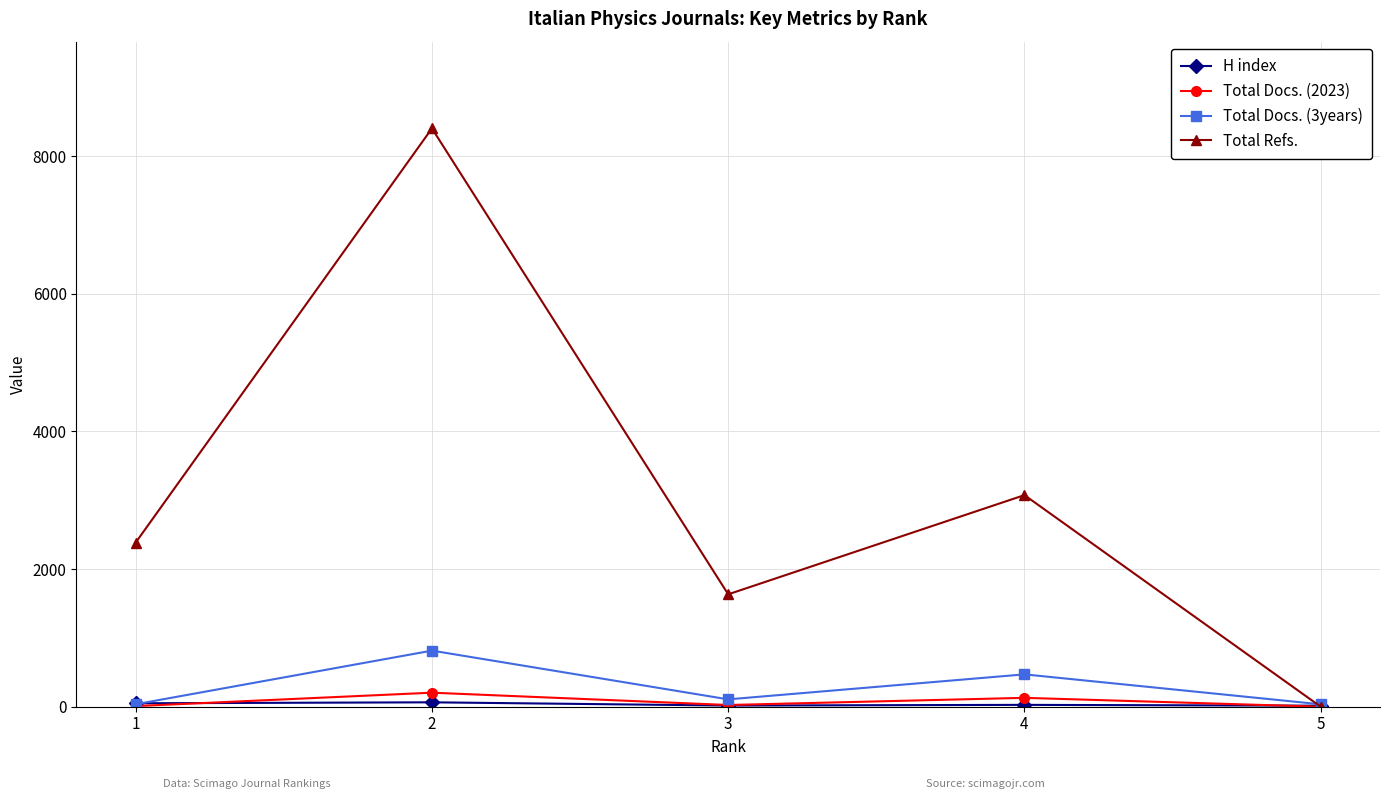

True or false: Total Docs. (2023) has a value of 0 at 5.

True